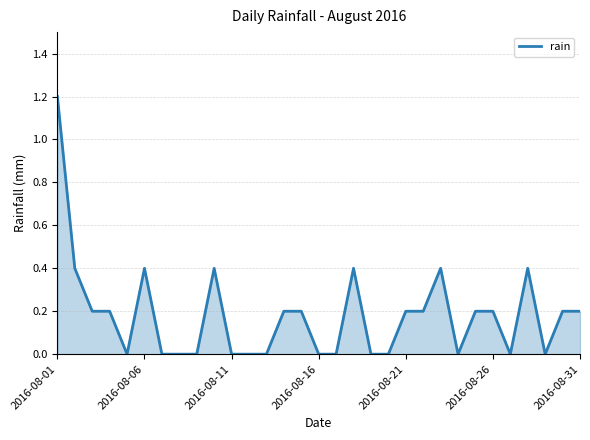

What is the maximum value shown in the chart?

1.2